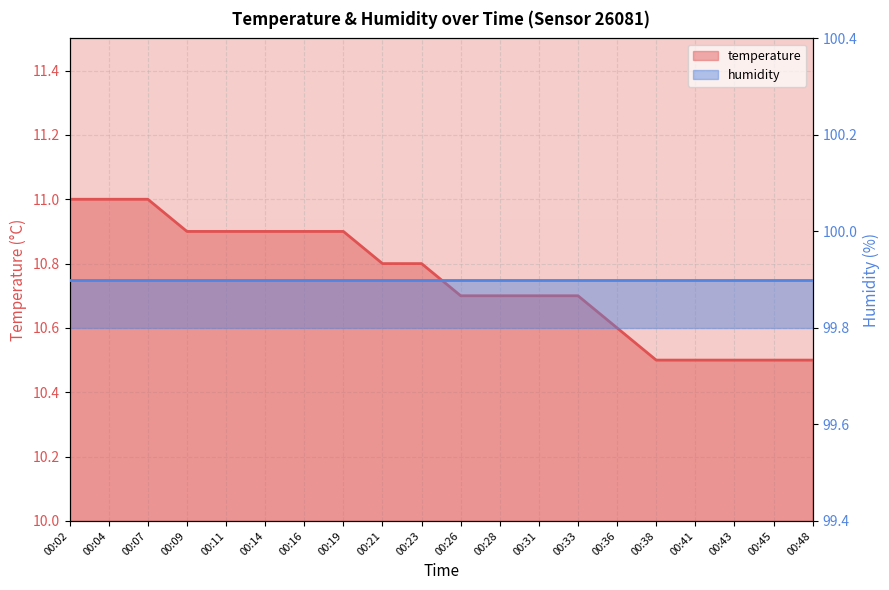

Reading left to right, what are all the values shown in this chart?

00:02=11.0	00:04=11.0	00:07=11.0	00:09=10.9	00:11=10.9	00:14=10.9	00:16=10.9	00:19=10.9	00:21=10.8	00:23=10.8	00:26=10.7	00:28=10.7	00:31=10.7	00:33=10.7	00:36=10.6	00:38=10.5	00:41=10.5	00:43=10.5	00:45=10.5	00:48=10.5